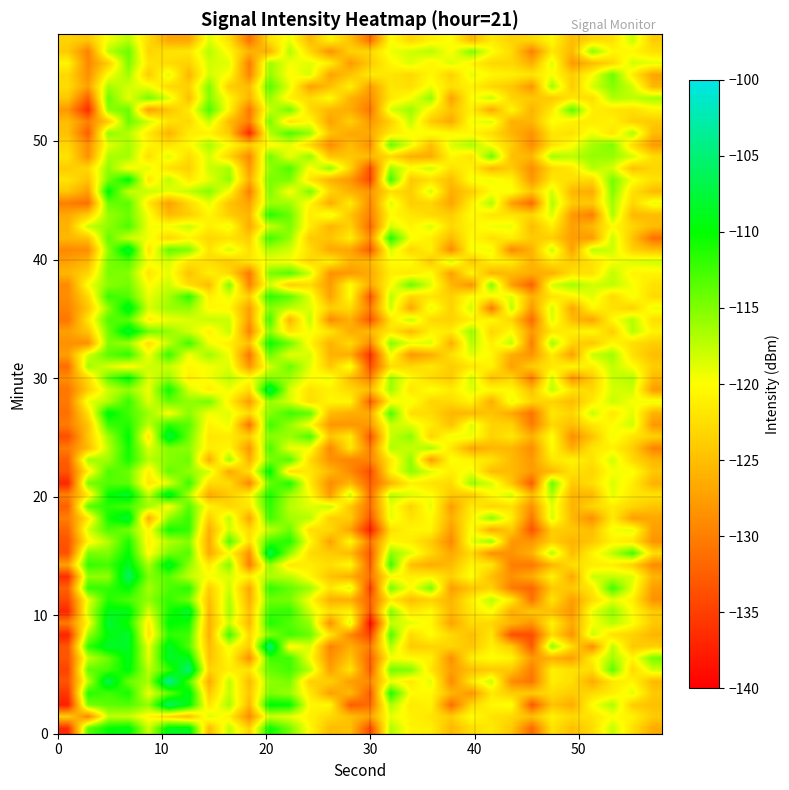

At which category is the sum across all series the highest?

6